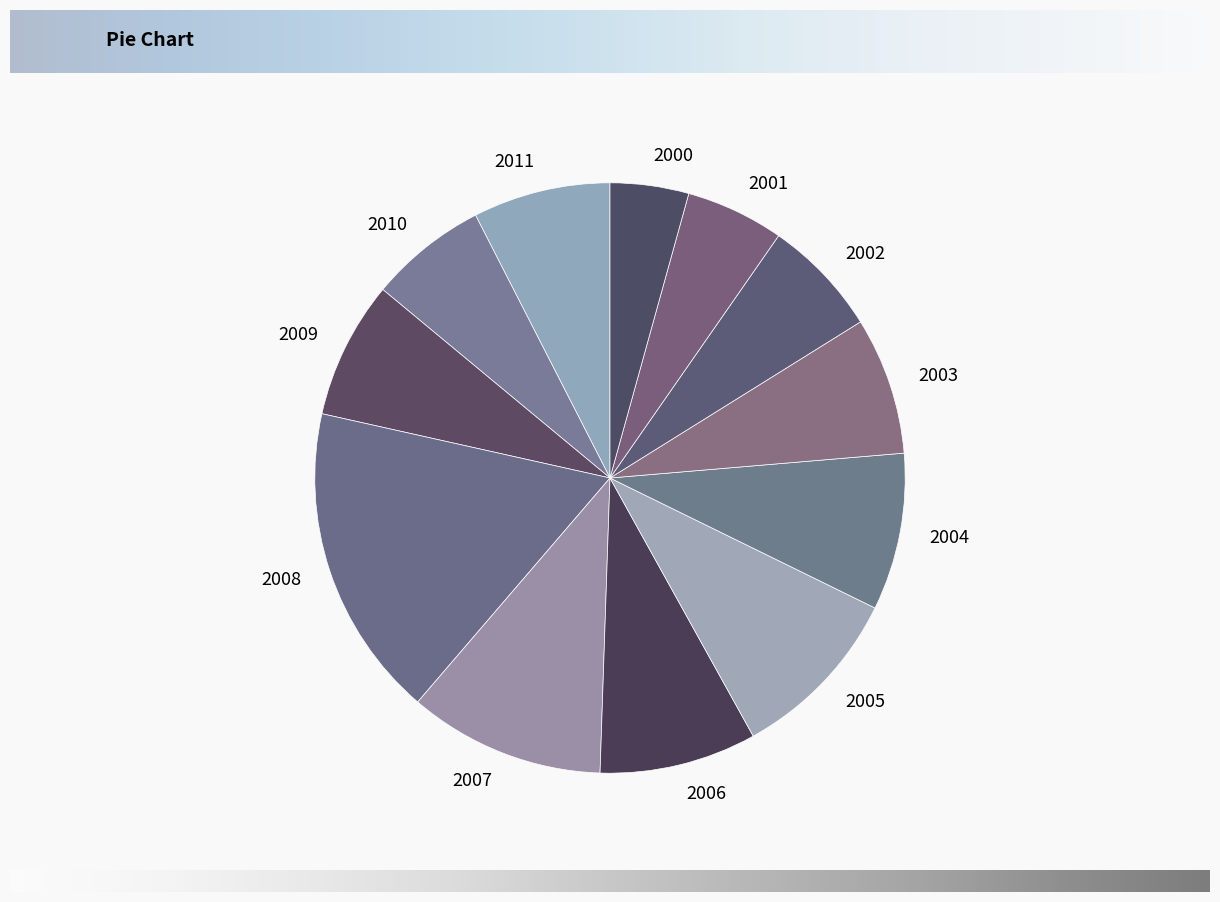

True or false: 2011 accounts for 8% of the total.

True